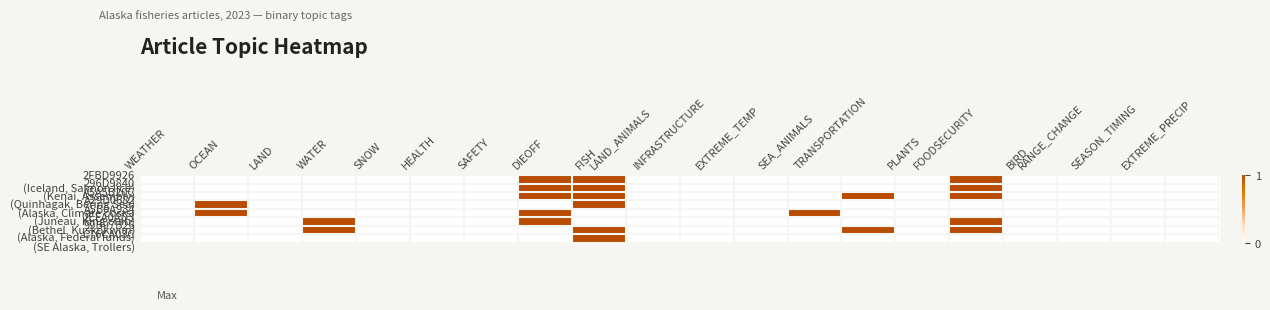

At which category is the sum across all series the highest?

FISH